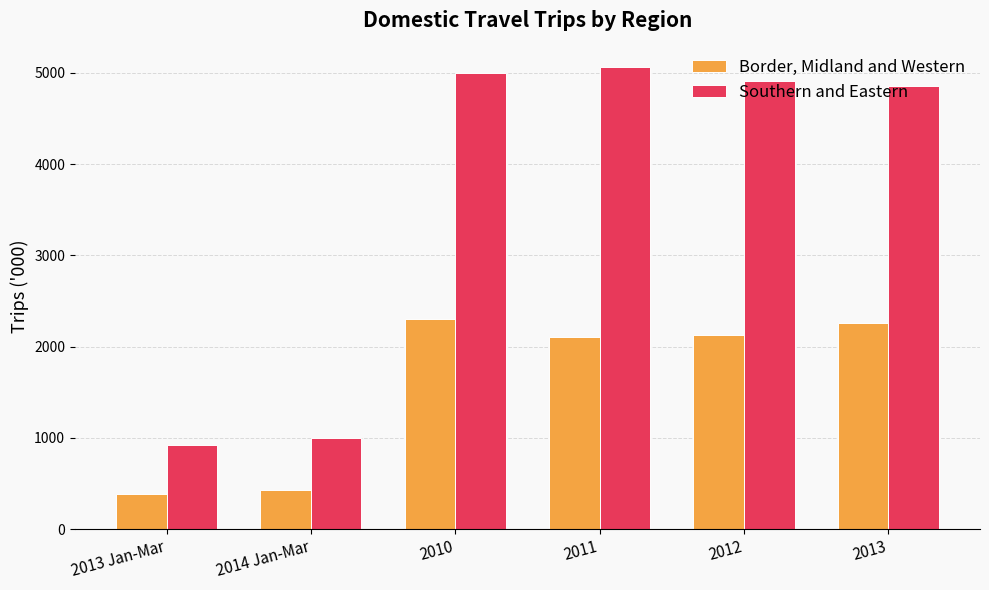

At which label does Border, Midland and Western first exceed 2123?

2010